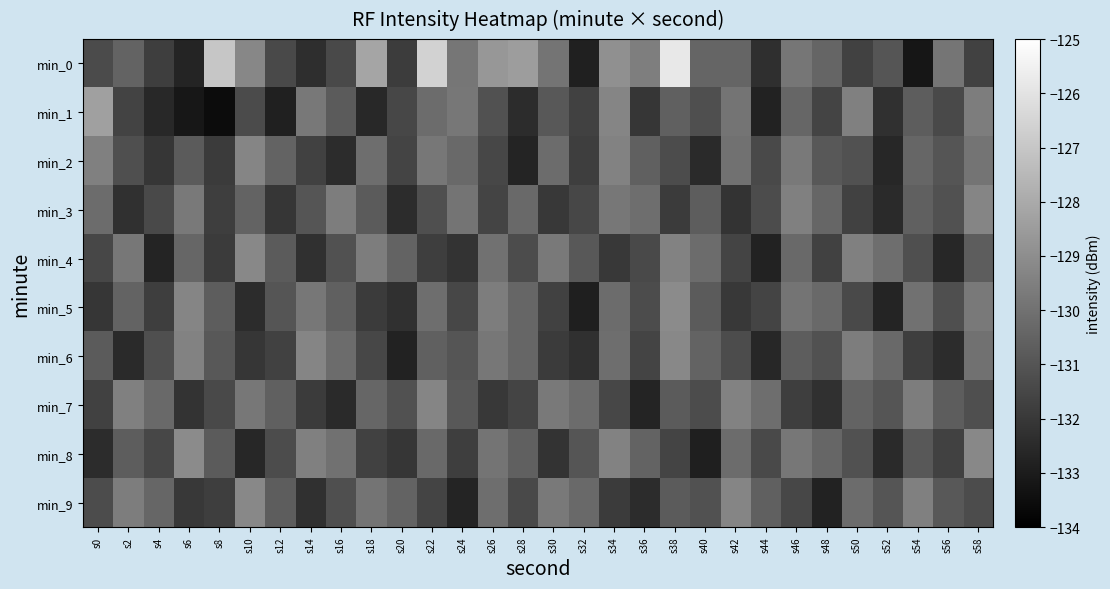

What is the difference between the highest and lowest values at s2?

3.0